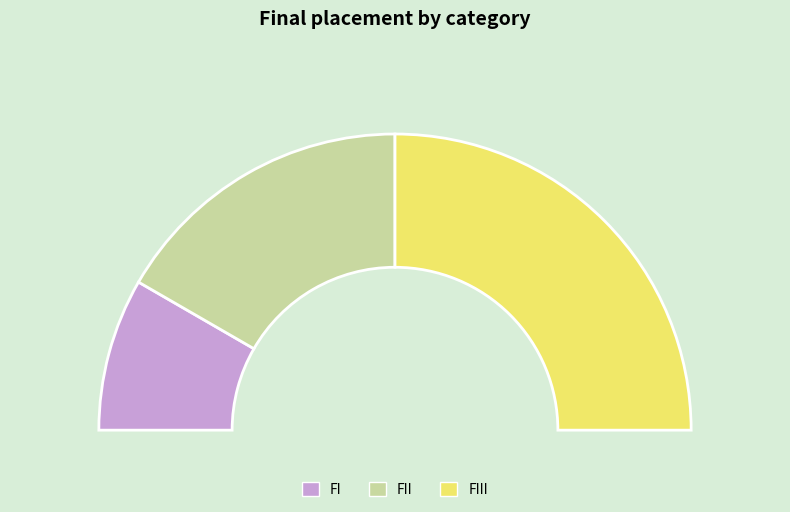

Count the number of slices in the pie.

3